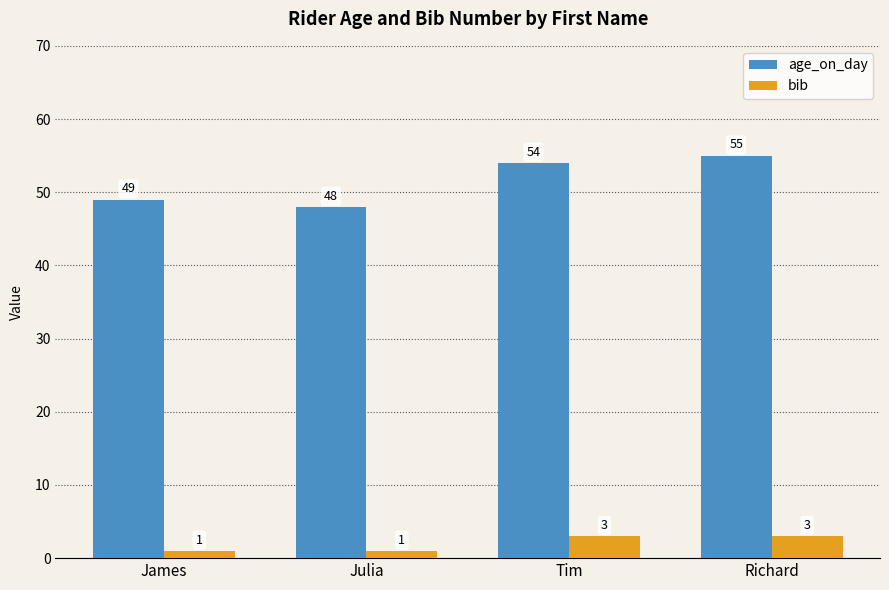

List the series in order of their peak value, highest first.

age_on_day, bib